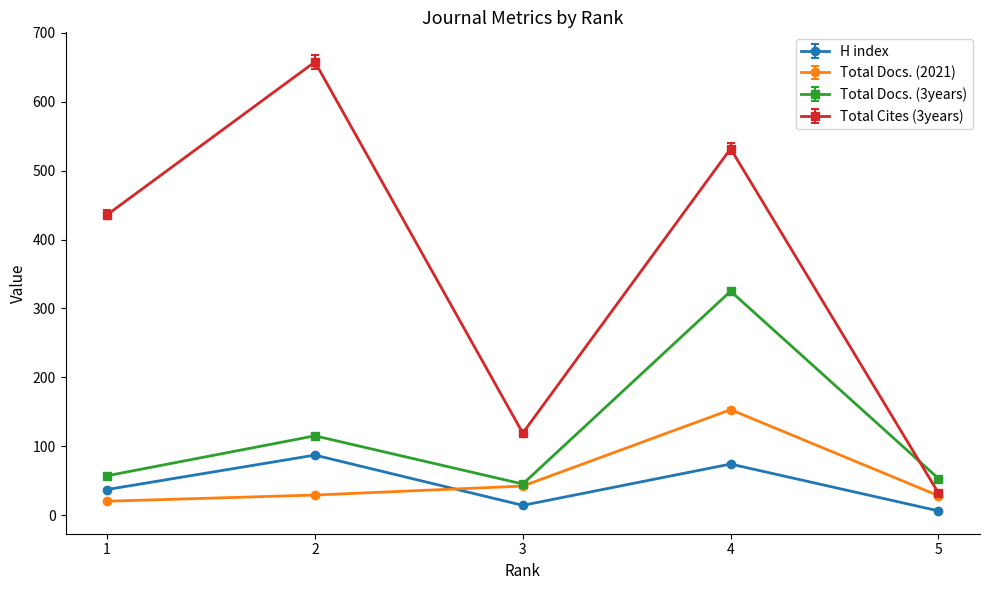

Which series has the largest range (max minus min)?

Total Cites (3years)